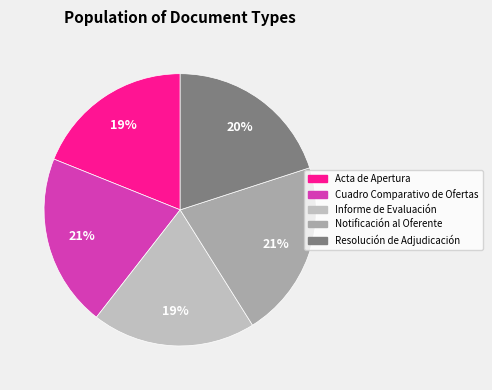

How much of the chart is everything except Cuadro Comparativo de Ofertas?

79.5%